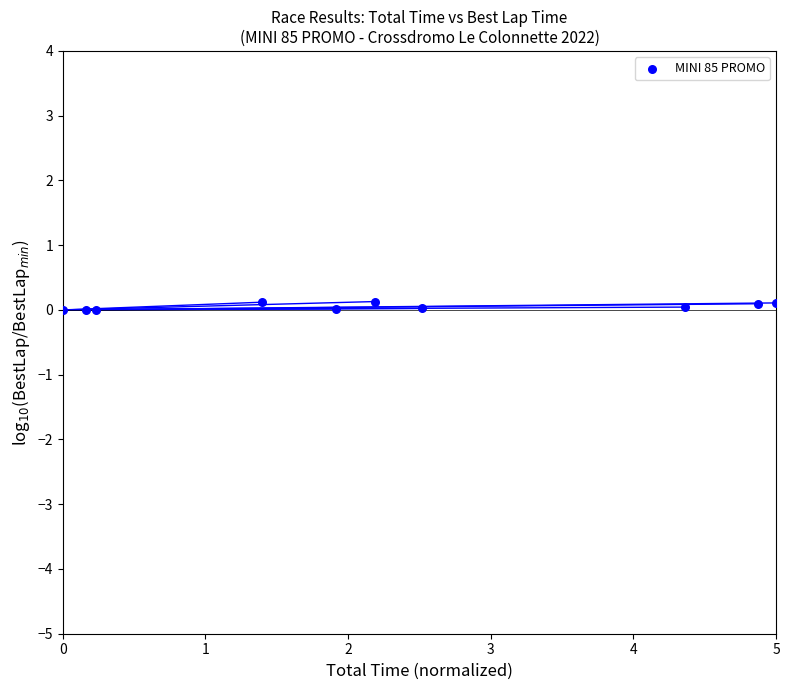

What is the range of X values (max minus min)?

5.0